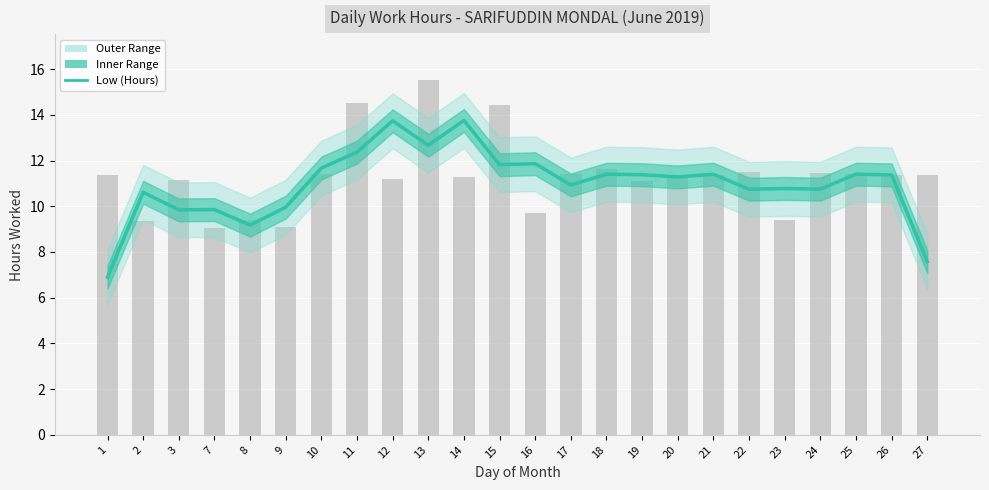

Reading left to right, extract all data points from this chart.

6.9	10.6	9.8	9.9	9.2	10.0	11.7	12.4	13.7	12.7	13.8	11.8	11.9	10.9	11.4	11.4	11.3	11.4	10.7	10.8	10.7	11.4	11.4	7.6